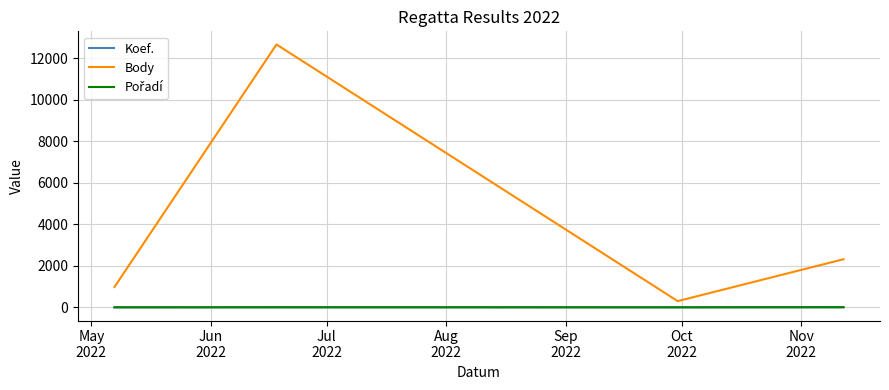

In Body, how many points are higher than both neighbors (excluding endpoints)?

1